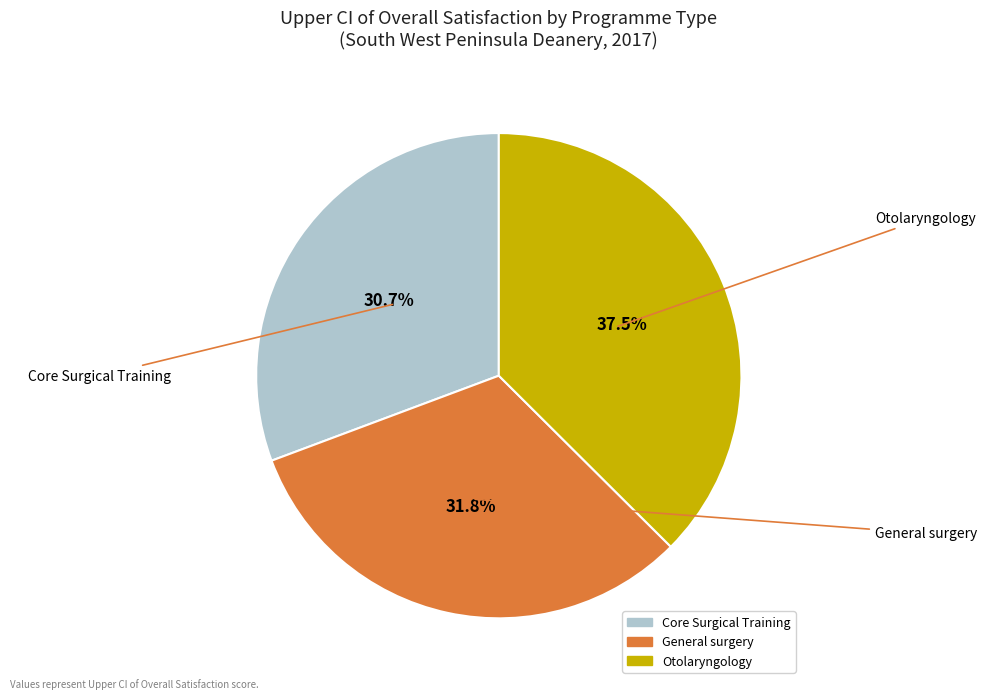

To the nearest percent, what is the difference between the largest and smallest slice percentages?

7%